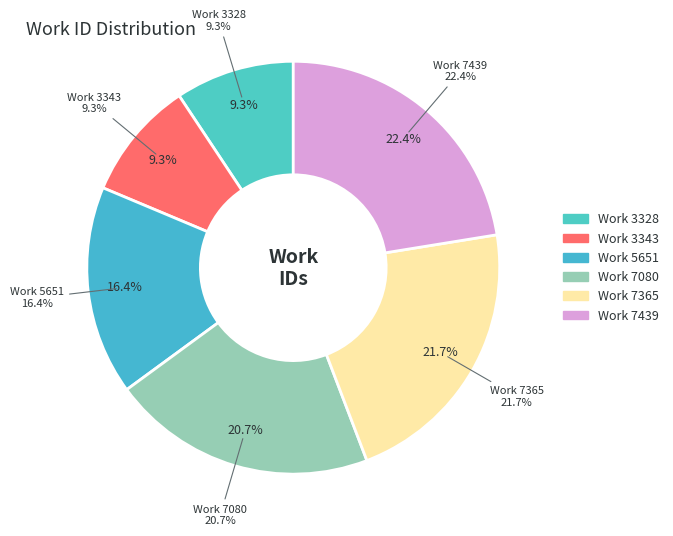

Which has a higher value, 5651 or 3328?

5651